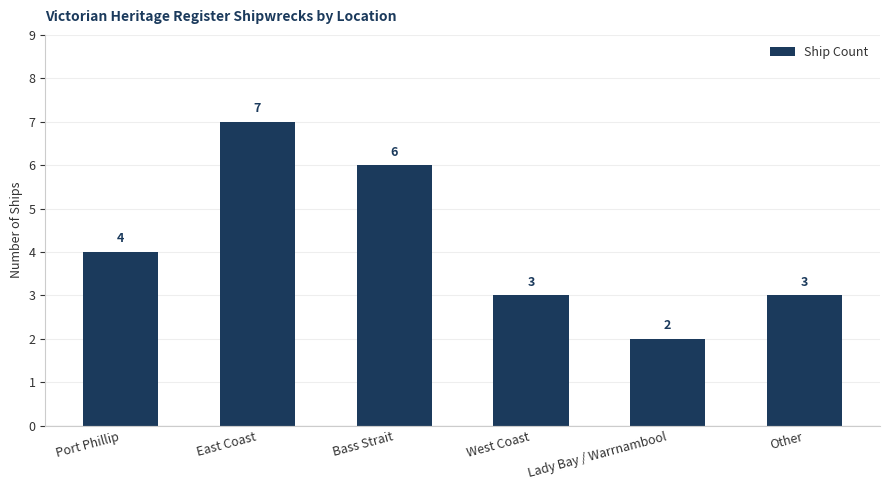

Between Lady Bay / Warrnambool and Bass Strait, which is larger?

Bass Strait